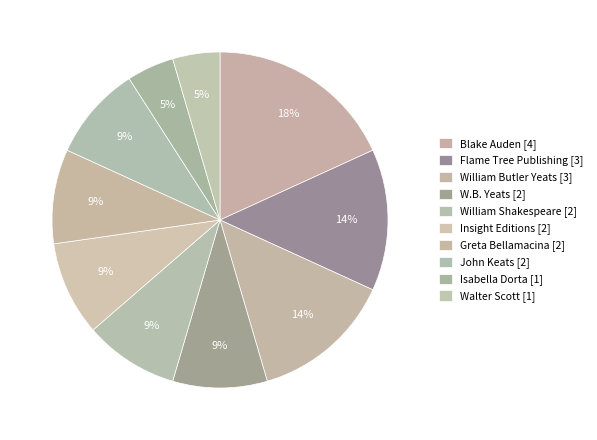

Count the number of slices in the pie.

10